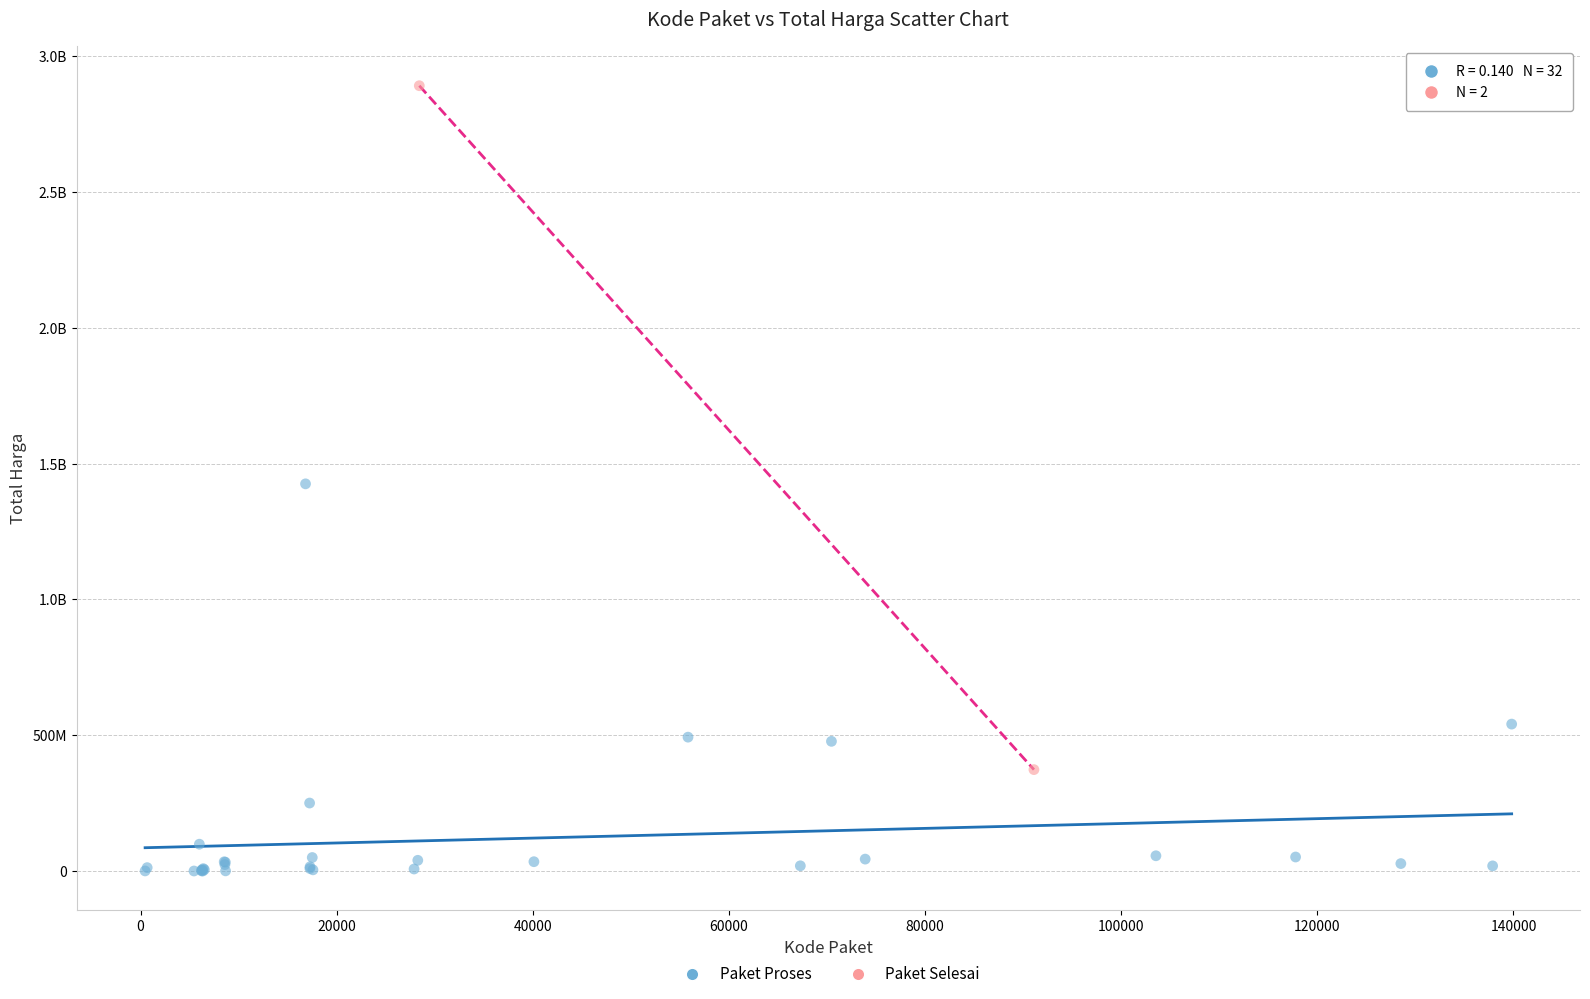

What are all the series names shown in the legend?

Paket Proses, Paket Selesai